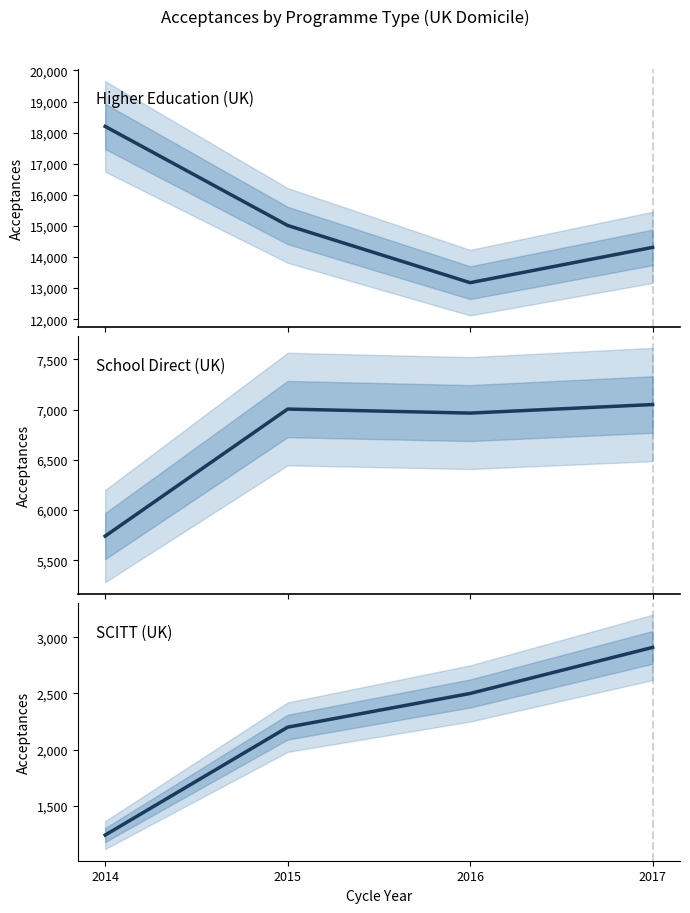

The School Direct (UK) series shows 7050 at 2017. True or false?

True